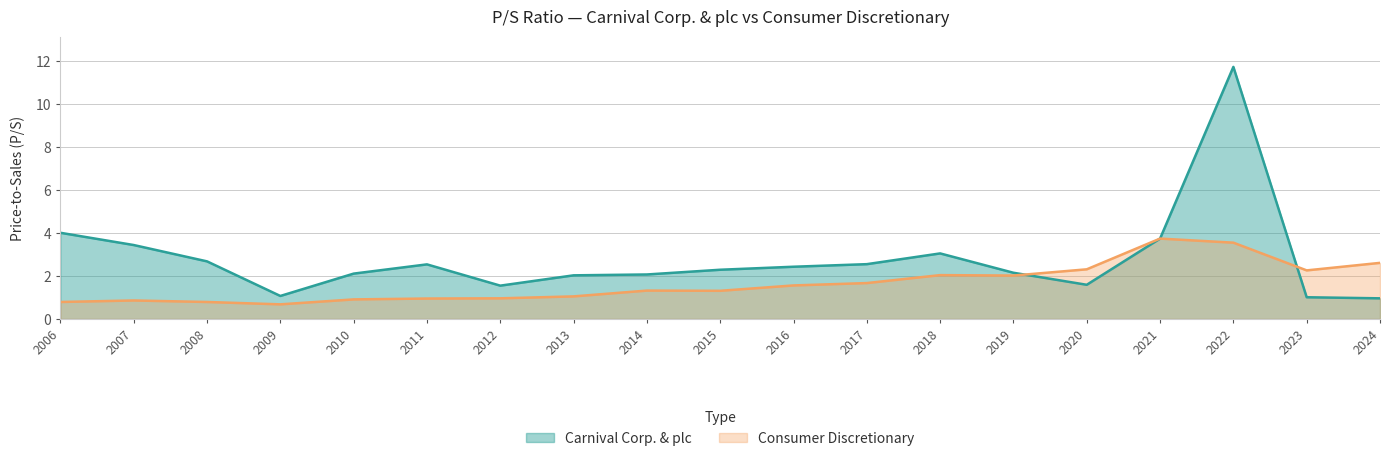

Which series ends up on top after the final intersection of Consumer Discretionary and Carnival Corp. & plc?

Consumer Discretionary